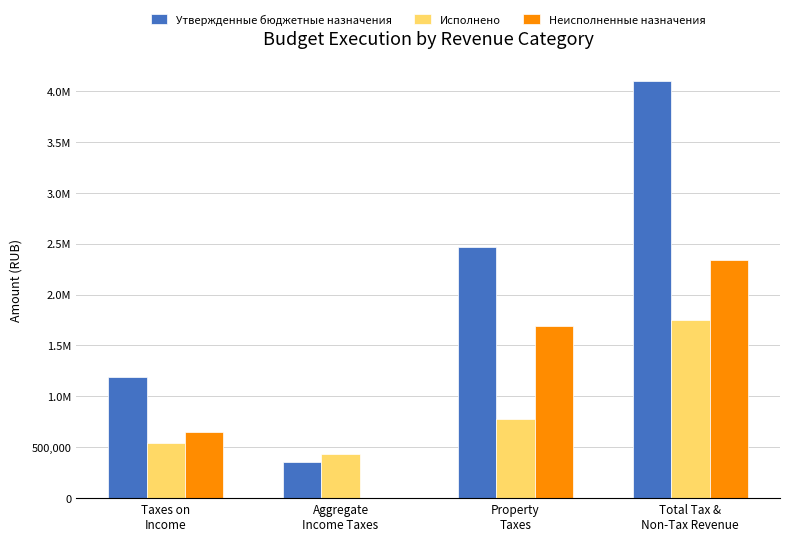

At Taxes on
Income, list the series in order from largest to smallest.

Утвержденные бюджетные назначения, Неисполненные назначения, Исполнено